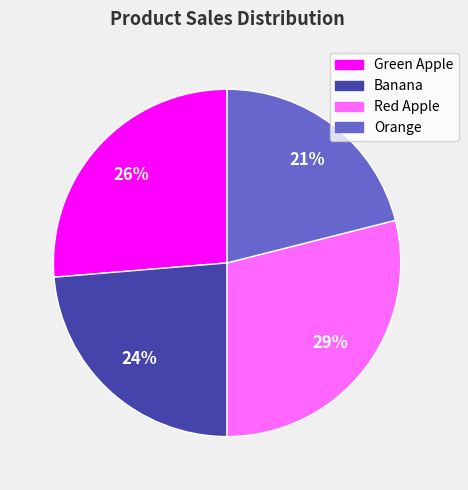

To the nearest percent, what portion does Orange represent?

21%